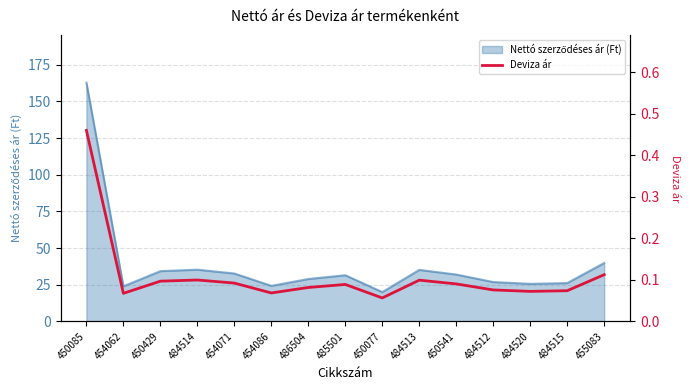

At which category does the data reach its first local valley?

454062